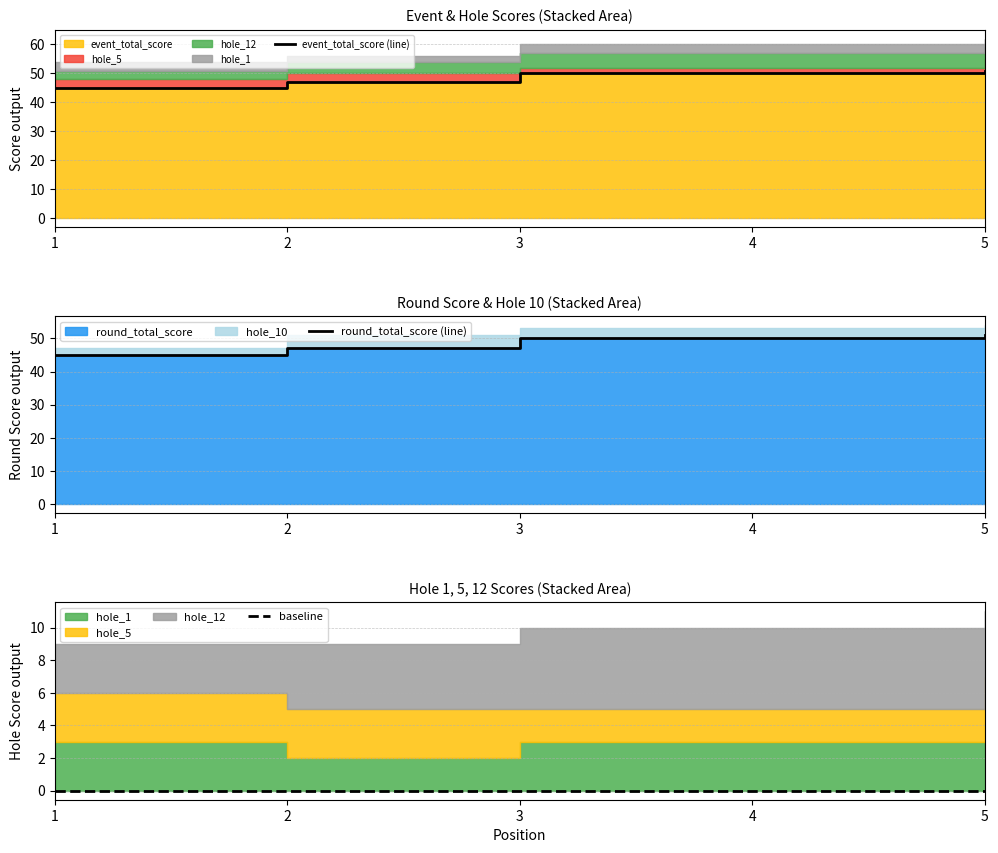

At which label does event_total_score (line) first exceed 50?

5